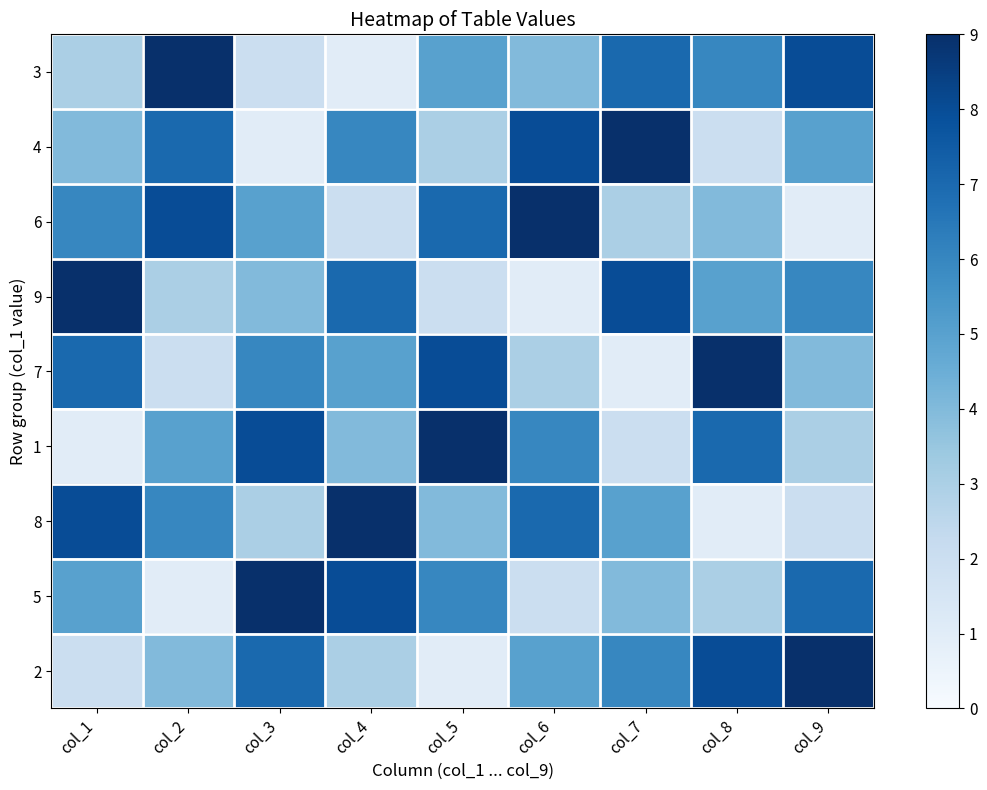

Reading left to right, list all the values displayed in this chart.

3: col_1=3	col_2=9	col_3=2	col_4=1	col_5=5	col_6=4	col_7=7	col_8=6	col_9=8
4: col_1=4	col_2=7	col_3=1	col_4=6	col_5=3	col_6=8	col_7=9	col_8=2	col_9=5
6: col_1=6	col_2=8	col_3=5	col_4=2	col_5=7	col_6=9	col_7=3	col_8=4	col_9=1
9: col_1=9	col_2=3	col_3=4	col_4=7	col_5=2	col_6=1	col_7=8	col_8=5	col_9=6
7: col_1=7	col_2=2	col_3=6	col_4=5	col_5=8	col_6=3	col_7=1	col_8=9	col_9=4
1: col_1=1	col_2=5	col_3=8	col_4=4	col_5=9	col_6=6	col_7=2	col_8=7	col_9=3
8: col_1=8	col_2=6	col_3=3	col_4=9	col_5=4	col_6=7	col_7=5	col_8=1	col_9=2
5: col_1=5	col_2=1	col_3=9	col_4=8	col_5=6	col_6=2	col_7=4	col_8=3	col_9=7
2: col_1=2	col_2=4	col_3=7	col_4=3	col_5=1	col_6=5	col_7=6	col_8=8	col_9=9